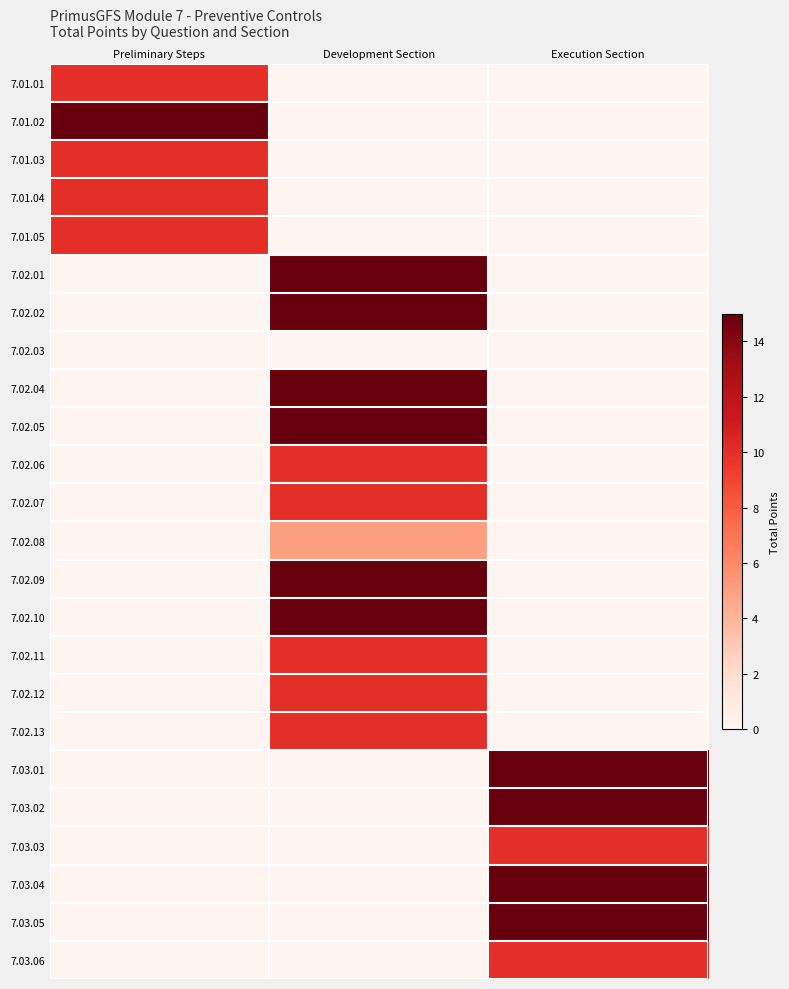

What is the difference between the highest and lowest values at Development Section?

15